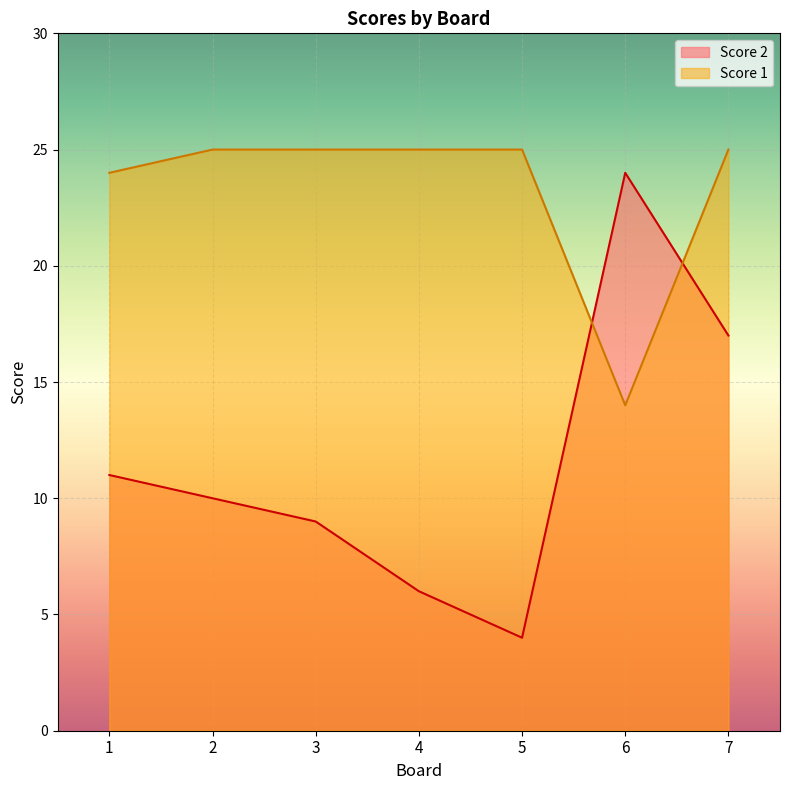

True or false: Score 2 has a value of 11 at 1.

True